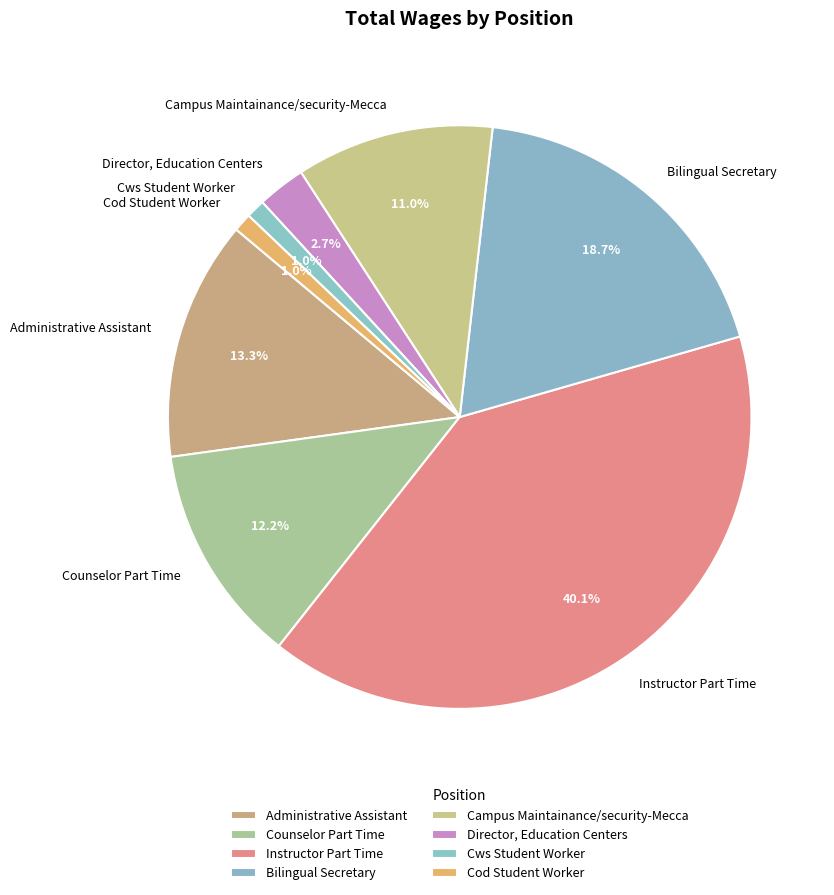

Which slice is the largest?

Instructor Part Time